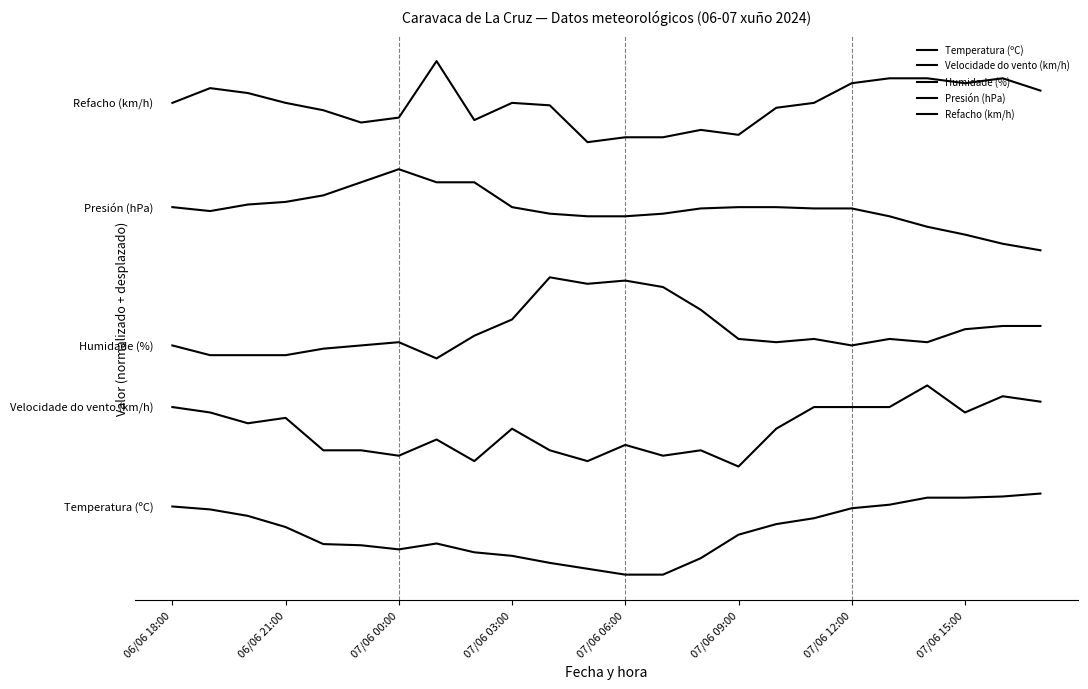

Does the chart display data point markers on the line(s)?

No